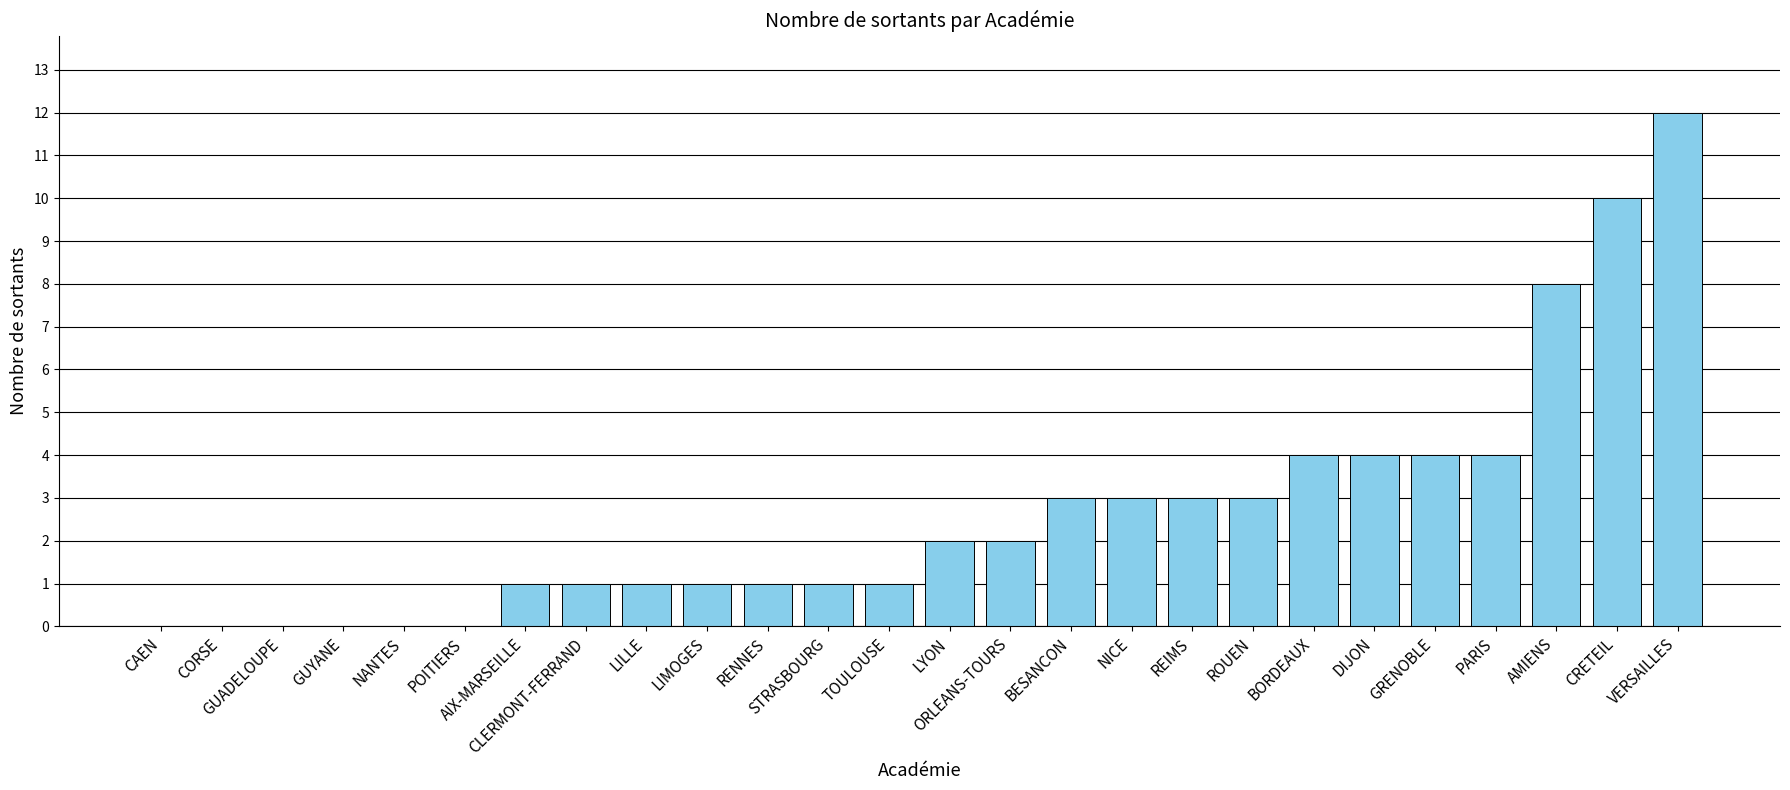

What is the greatest value displayed?

12